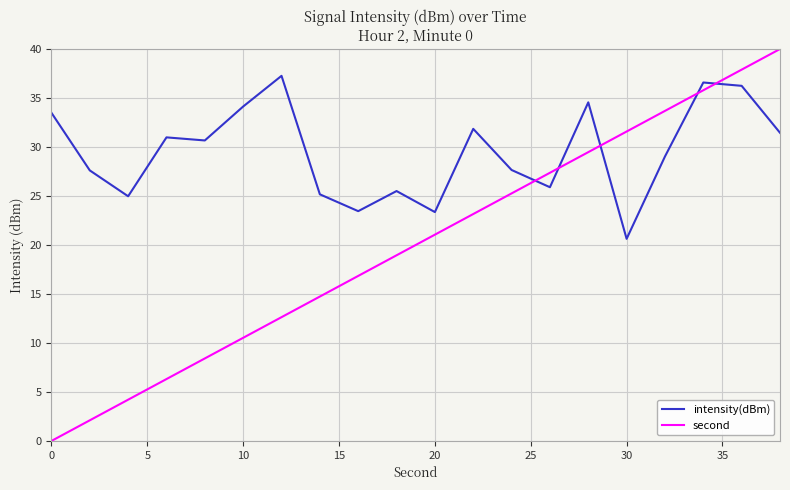

Which series has the widest spread of values?

second